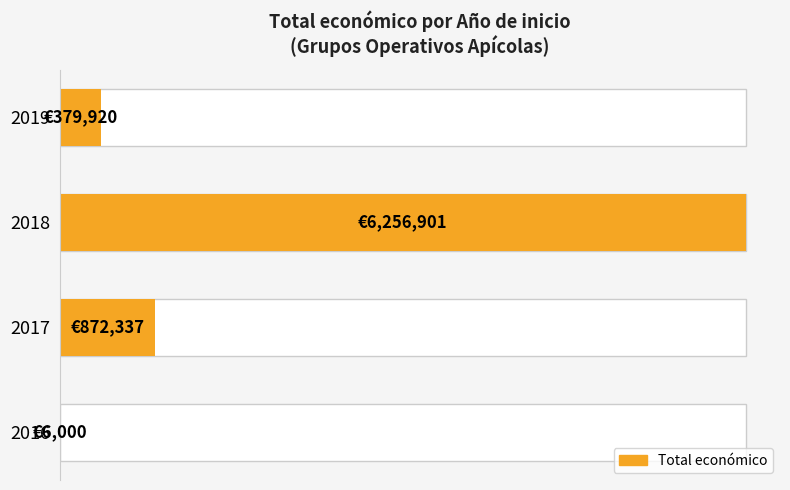

Does the chart contain stacked bars?

No